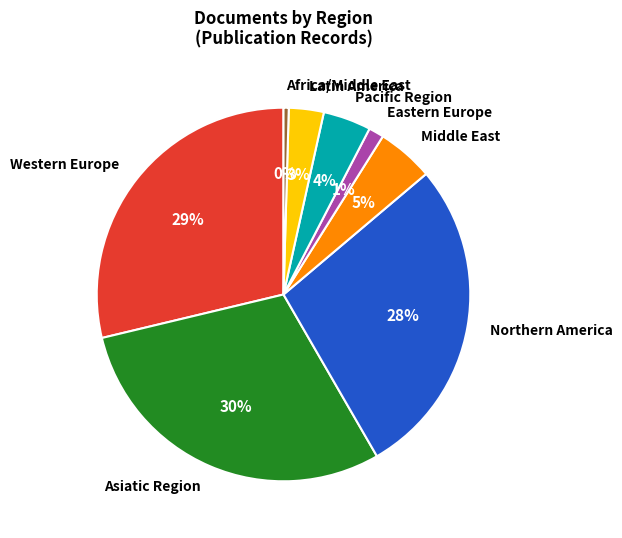

Is the sum of Africa/Middle East and Middle East greater than half?

No